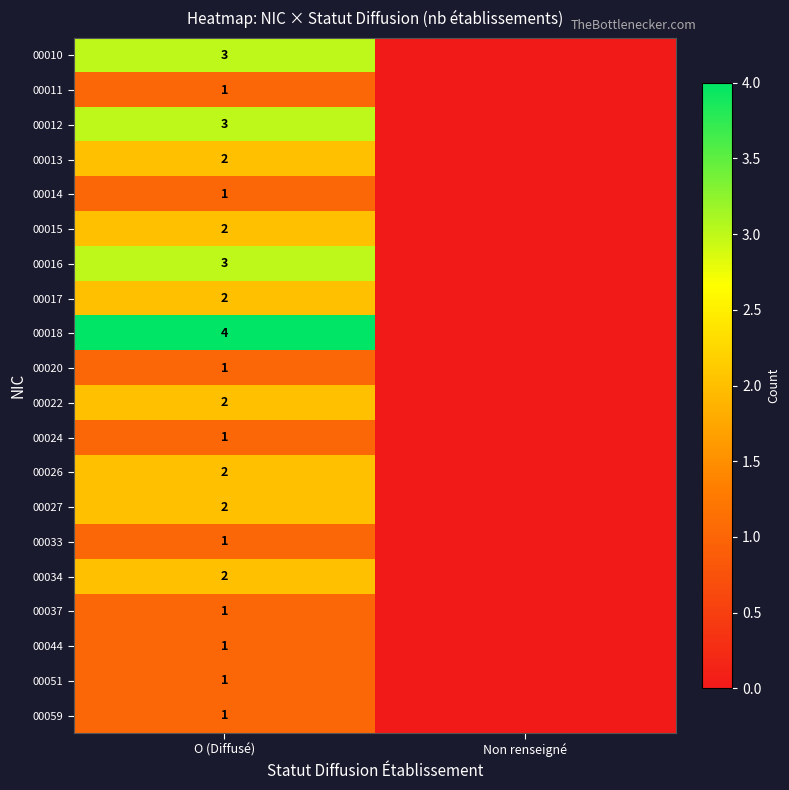

The value of 00027 at O (Diffusé) is 3. True or false?

False